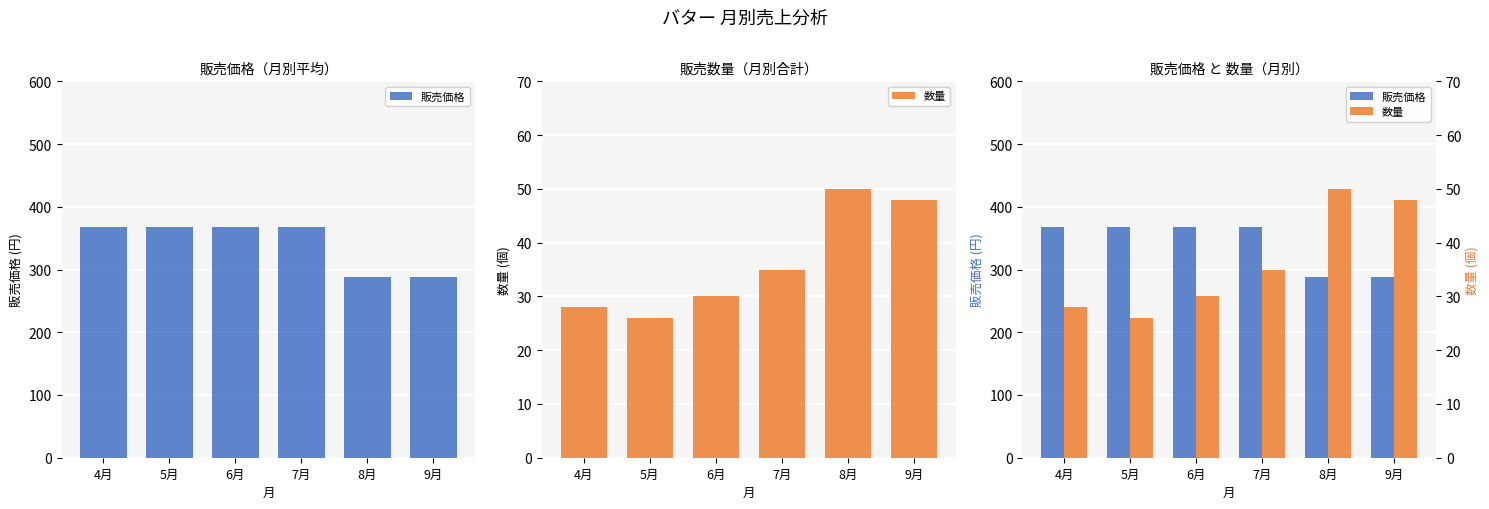

What is the difference between the maximum and minimum values in the 数量 series?

24